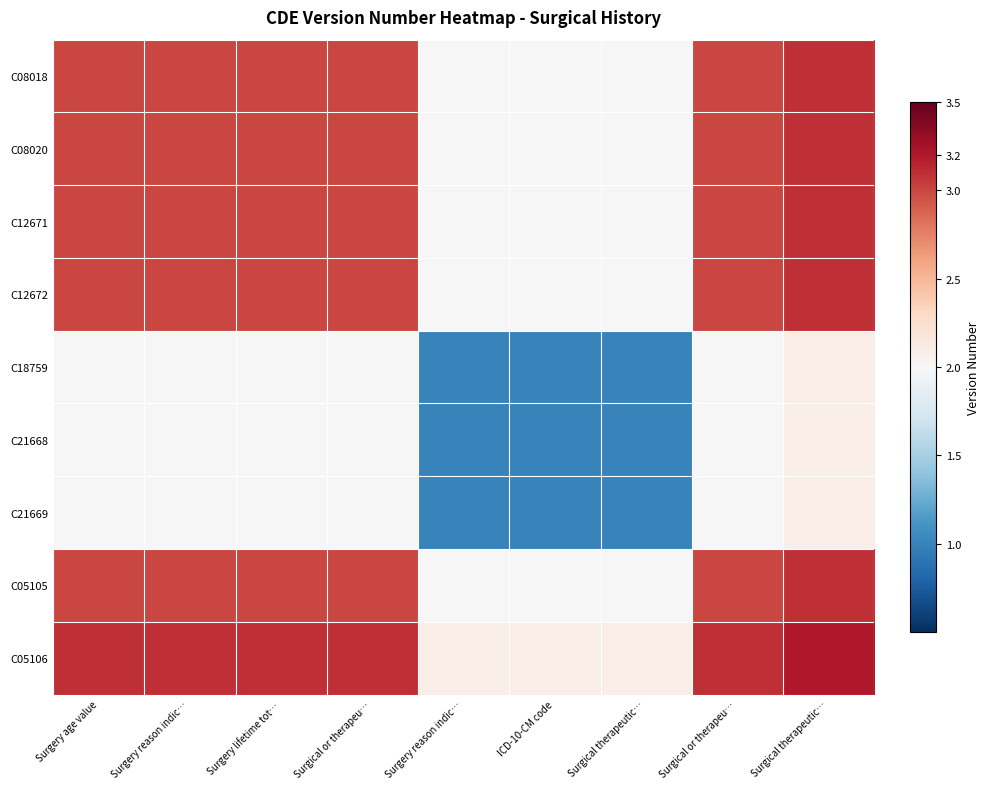

Reading left to right, transcribe all the data shown in this chart.

C08018: Surgery age value=3.0	Surgery reason indic…=3.0	Surgery lifetime tot…=3.0	Surgical or therapeu…=3.0	Surgery reason indic…=2.0	ICD-10-CM code=2.0	Surgical therapeutic…=2.0	Surgical or therapeu…=3.0	Surgical therapeutic…=3.1
C08020: Surgery age value=3.0	Surgery reason indic…=3.0	Surgery lifetime tot…=3.0	Surgical or therapeu…=3.0	Surgery reason indic…=2.0	ICD-10-CM code=2.0	Surgical therapeutic…=2.0	Surgical or therapeu…=3.0	Surgical therapeutic…=3.1
C12671: Surgery age value=3.0	Surgery reason indic…=3.0	Surgery lifetime tot…=3.0	Surgical or therapeu…=3.0	Surgery reason indic…=2.0	ICD-10-CM code=2.0	Surgical therapeutic…=2.0	Surgical or therapeu…=3.0	Surgical therapeutic…=3.1
C12672: Surgery age value=3.0	Surgery reason indic…=3.0	Surgery lifetime tot…=3.0	Surgical or therapeu…=3.0	Surgery reason indic…=2.0	ICD-10-CM code=2.0	Surgical therapeutic…=2.0	Surgical or therapeu…=3.0	Surgical therapeutic…=3.1
C18759: Surgery age value=2.0	Surgery reason indic…=2.0	Surgery lifetime tot…=2.0	Surgical or therapeu…=2.0	Surgery reason indic…=1.0	ICD-10-CM code=1.0	Surgical therapeutic…=1.0	Surgical or therapeu…=2.0	Surgical therapeutic…=2.1
C21668: Surgery age value=2.0	Surgery reason indic…=2.0	Surgery lifetime tot…=2.0	Surgical or therapeu…=2.0	Surgery reason indic…=1.0	ICD-10-CM code=1.0	Surgical therapeutic…=1.0	Surgical or therapeu…=2.0	Surgical therapeutic…=2.1
C21669: Surgery age value=2.0	Surgery reason indic…=2.0	Surgery lifetime tot…=2.0	Surgical or therapeu…=2.0	Surgery reason indic…=1.0	ICD-10-CM code=1.0	Surgical therapeutic…=1.0	Surgical or therapeu…=2.0	Surgical therapeutic…=2.1
C05105: Surgery age value=3.0	Surgery reason indic…=3.0	Surgery lifetime tot…=3.0	Surgical or therapeu…=3.0	Surgery reason indic…=2.0	ICD-10-CM code=2.0	Surgical therapeutic…=2.0	Surgical or therapeu…=3.0	Surgical therapeutic…=3.1
C05106: Surgery age value=3.1	Surgery reason indic…=3.1	Surgery lifetime tot…=3.1	Surgical or therapeu…=3.1	Surgery reason indic…=2.1	ICD-10-CM code=2.1	Surgical therapeutic…=2.1	Surgical or therapeu…=3.1	Surgical therapeutic…=3.2